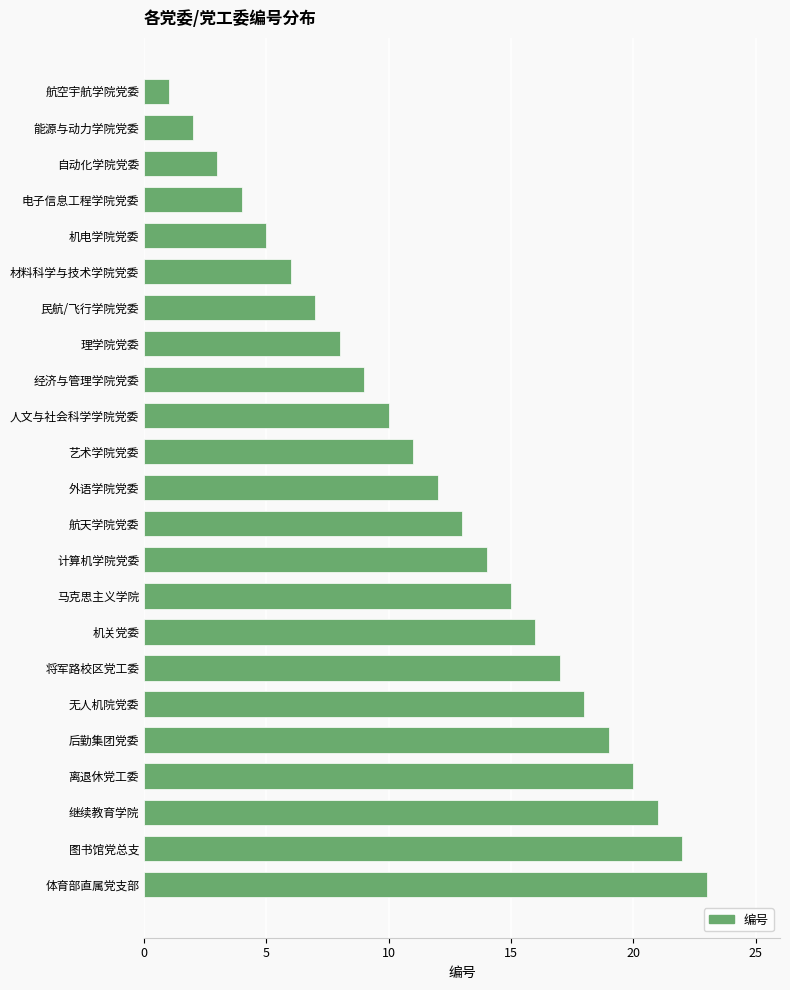

What is the label of the 16th bar from the top?

机关党委